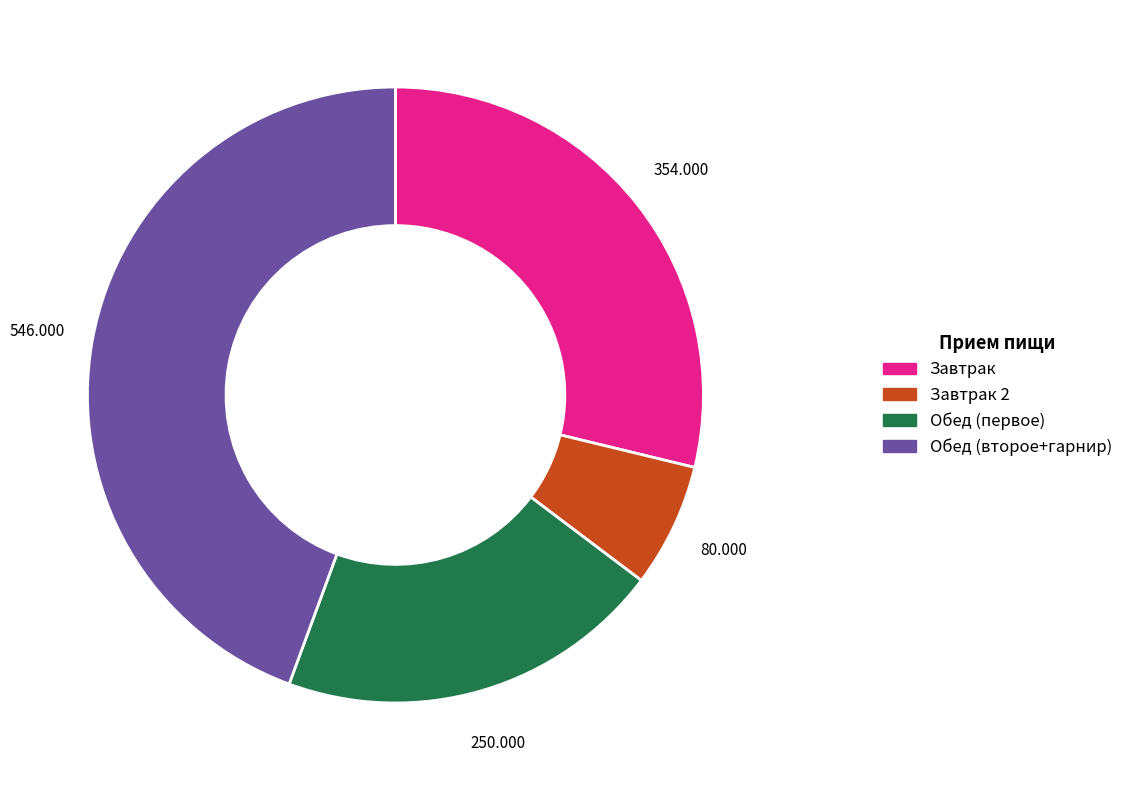

Does any single category account for the majority?

No